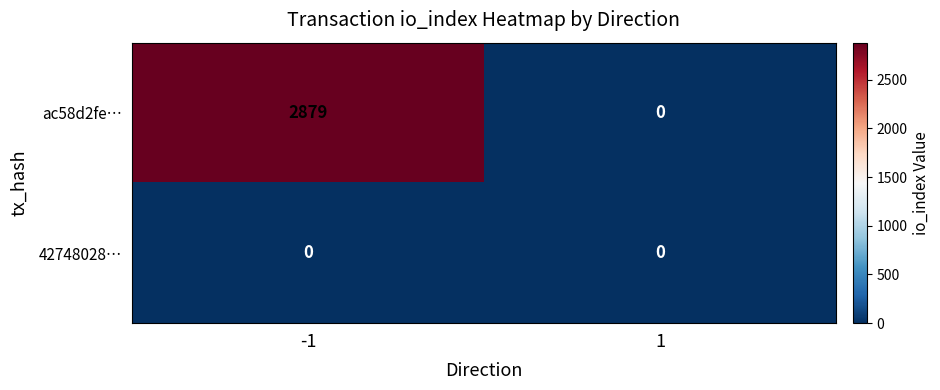

Reading left to right, extract all data points from this chart.

ac58d2fe…: 2879	0
42748028…: 0	0